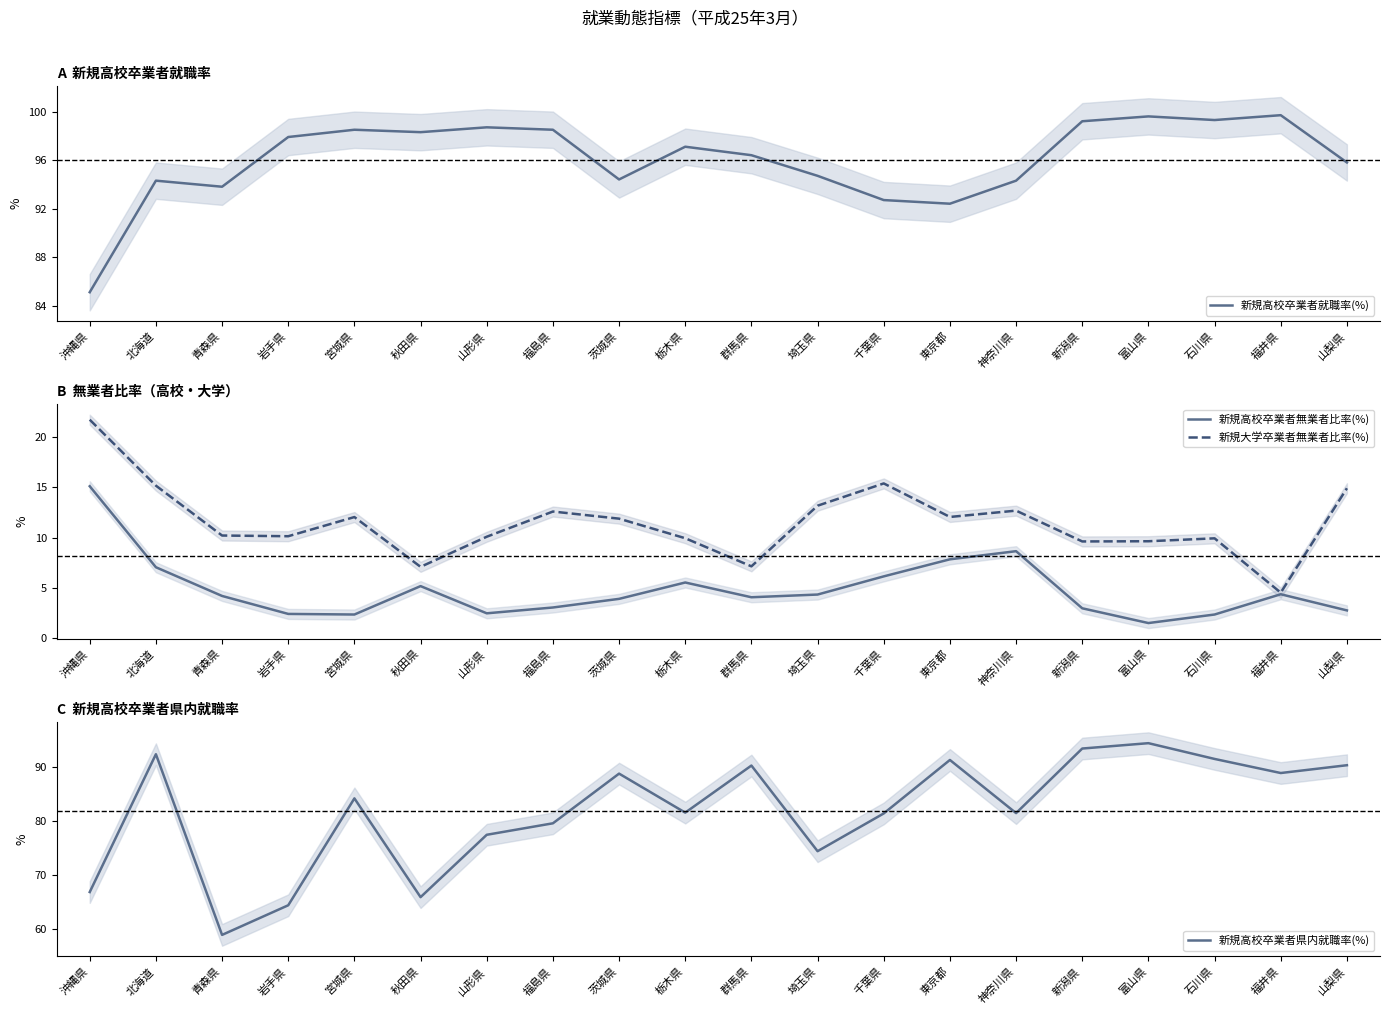

The value of 新規大学卒業者無業者比率(%) at 神奈川県 is 4.2. True or false?

False